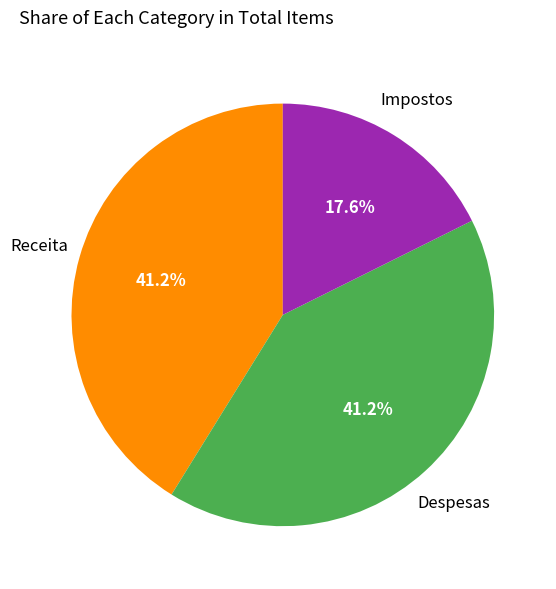

To the nearest percent, what is the average slice percentage?

33%